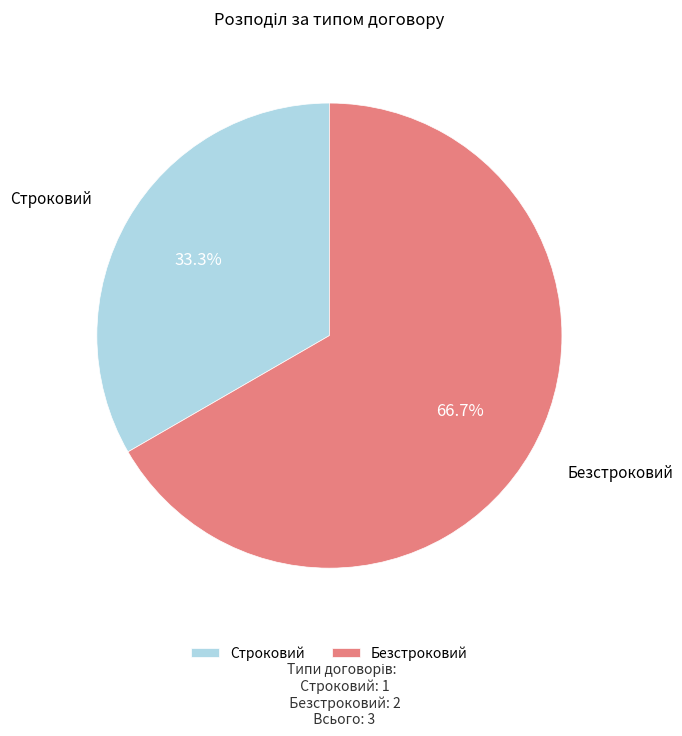

The Строковий slice represents 33% of the pie. True or false?

True